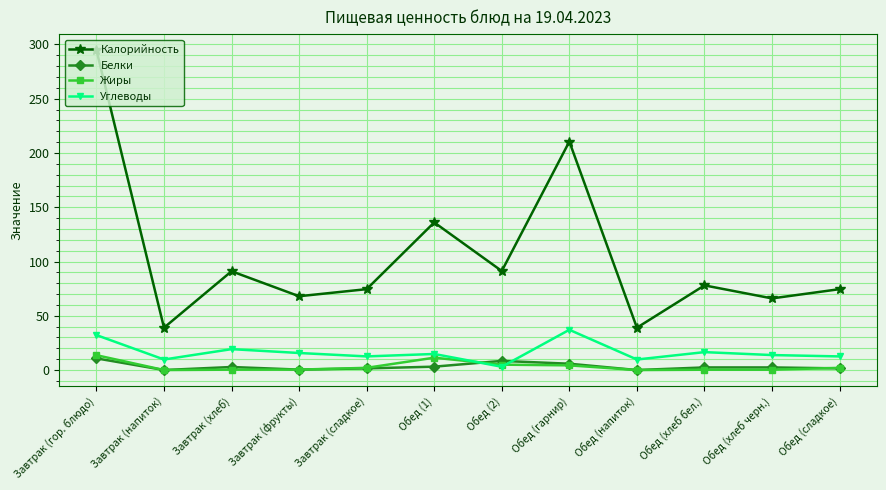

What is the difference between the second highest and minimum values in the Белки series?

8.4